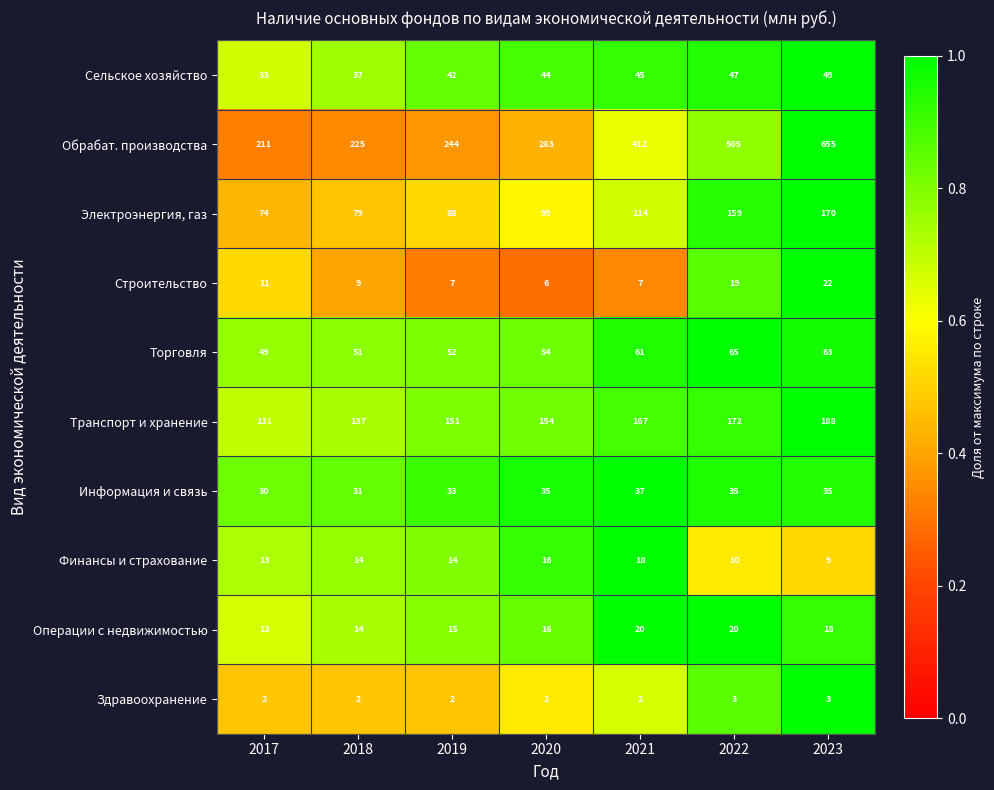

What is the average value of the Обрабат. производства series?

362